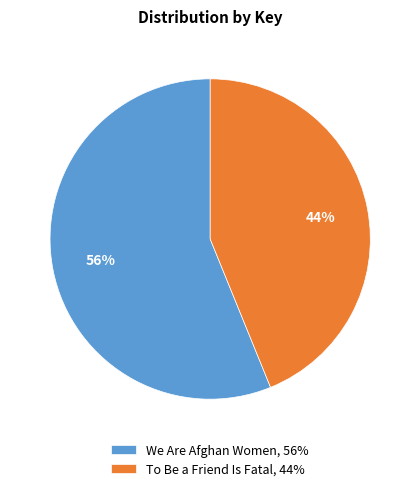

Combined, do To Be a Friend Is Fatal, 44% and We Are Afghan Women, 56% account for over 50%?

Yes